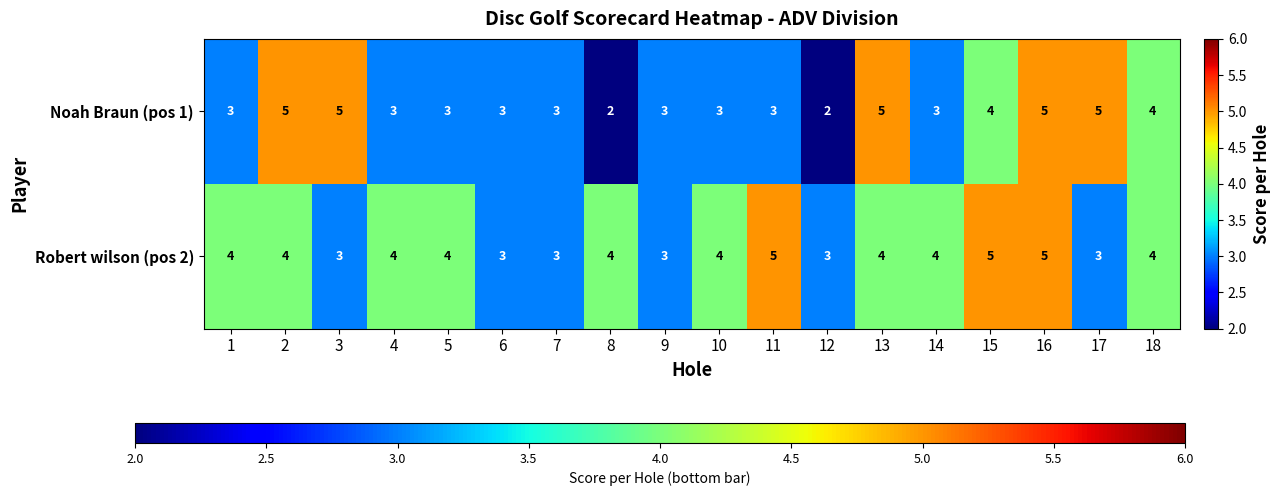

What is the average value of the Robert wilson (pos 2) series?

4